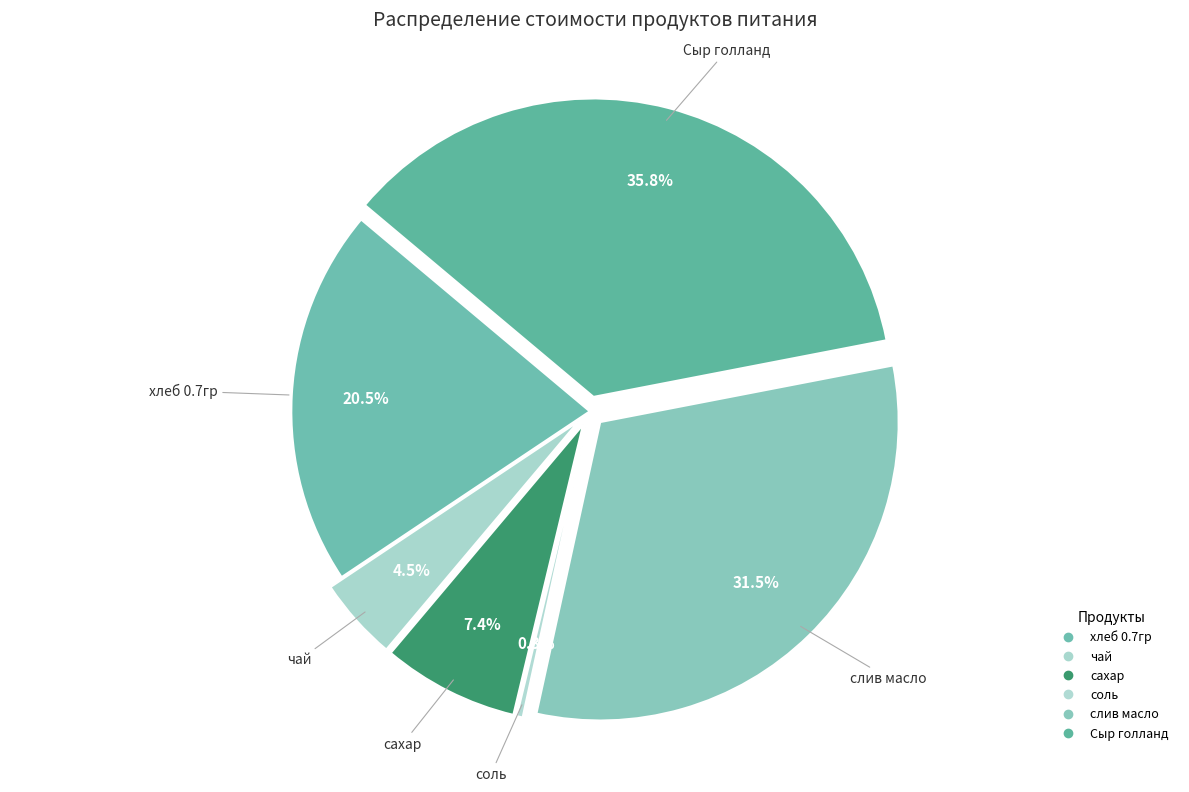

How many segments does this pie chart have?

6